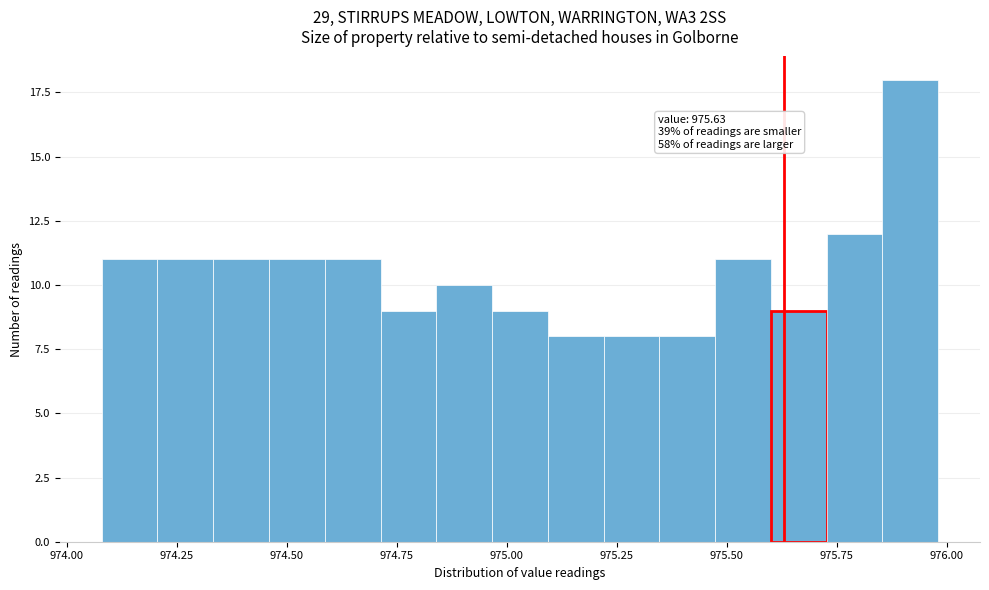

Read against the x-axis, roughly where is the centre of the tallest bar?

975.90